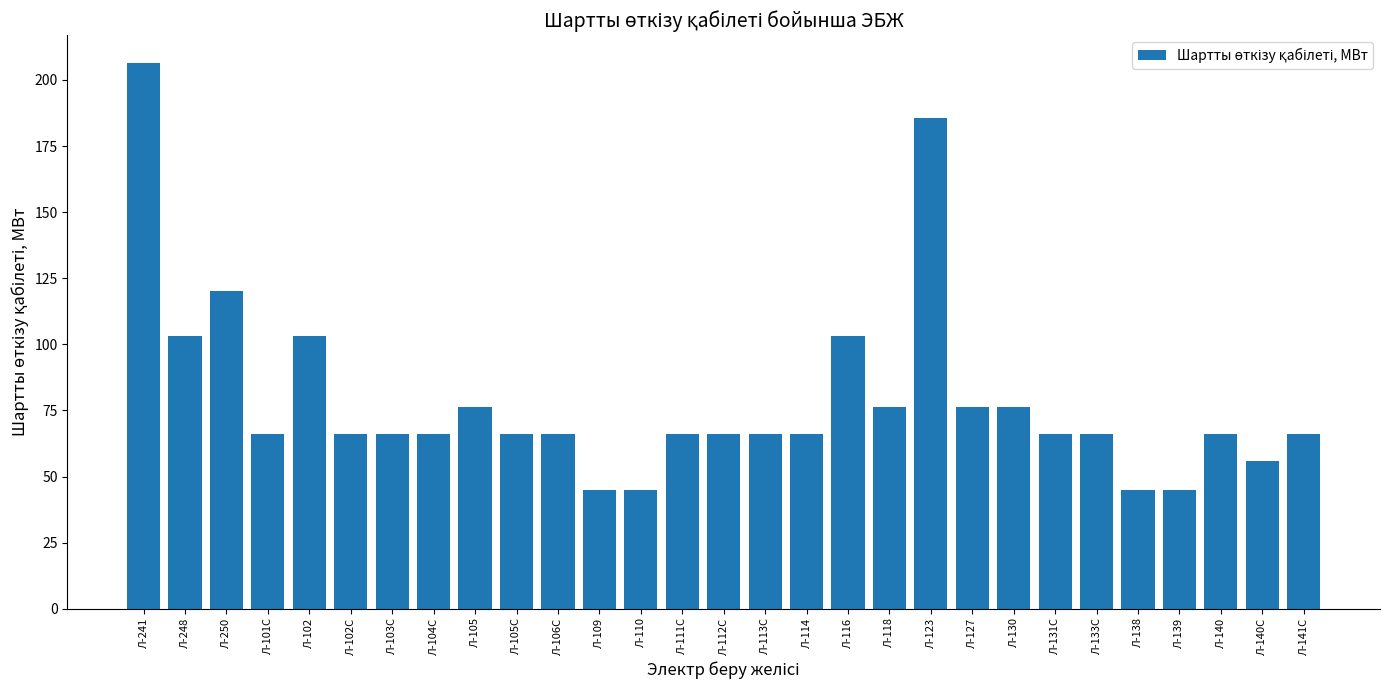

How many categories are shown in the chart?

29